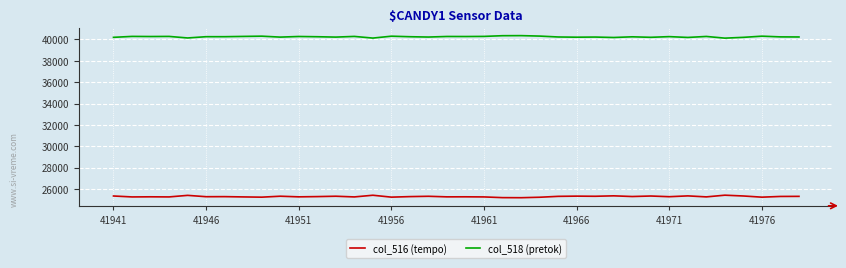

Which series has the largest total across all categories?

col_518 (pretok)